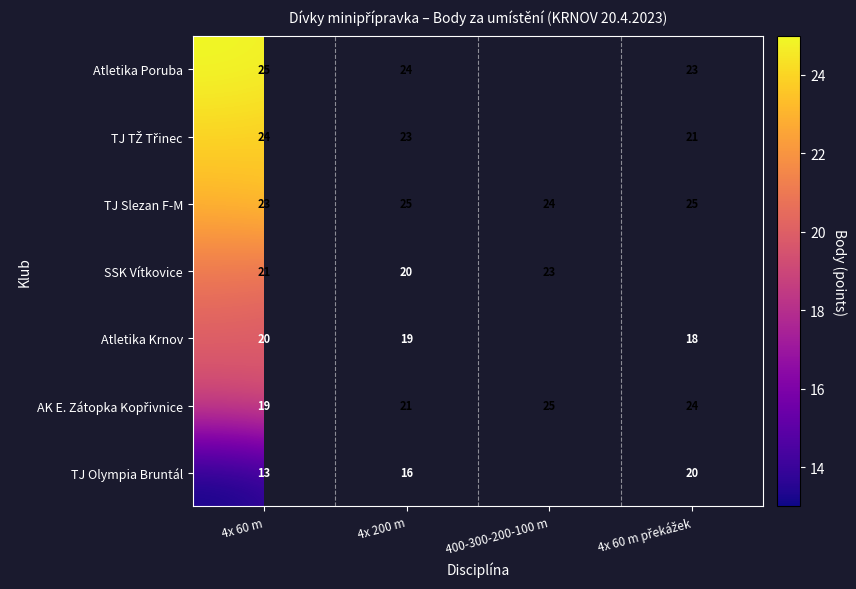

What is the lowest value of the TJ Slezan F-M series?

23